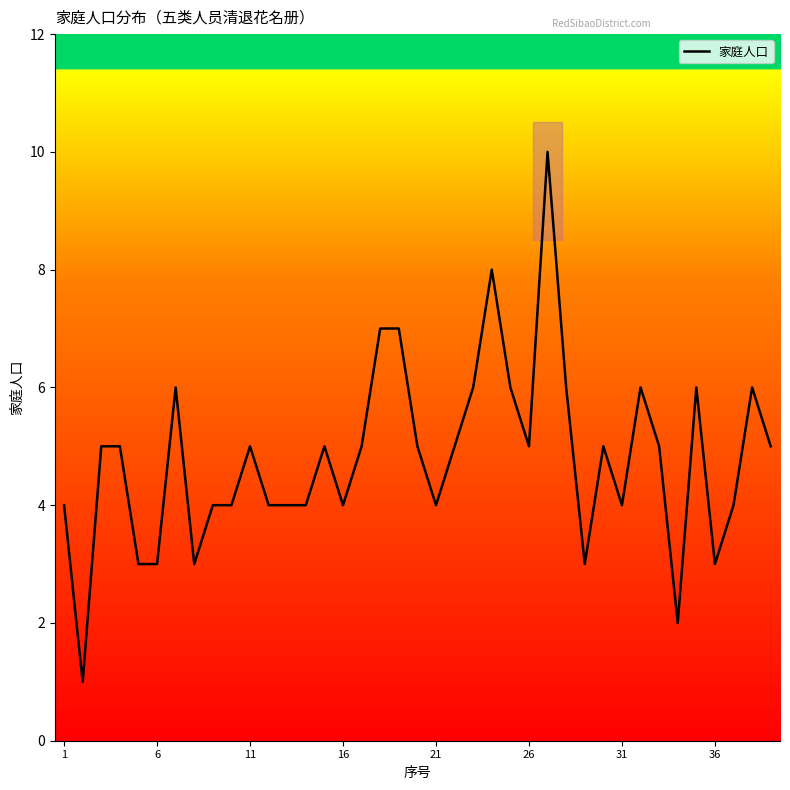

Reading left to right, transcribe all the data shown in this chart.

4	1	5	5	3	3	6	3	4	4	5	4	4	4	5	4	5	7	7	5	4	5	6	8	6	5	10	6	3	5	4	6	5	2	6	3	4	6	5